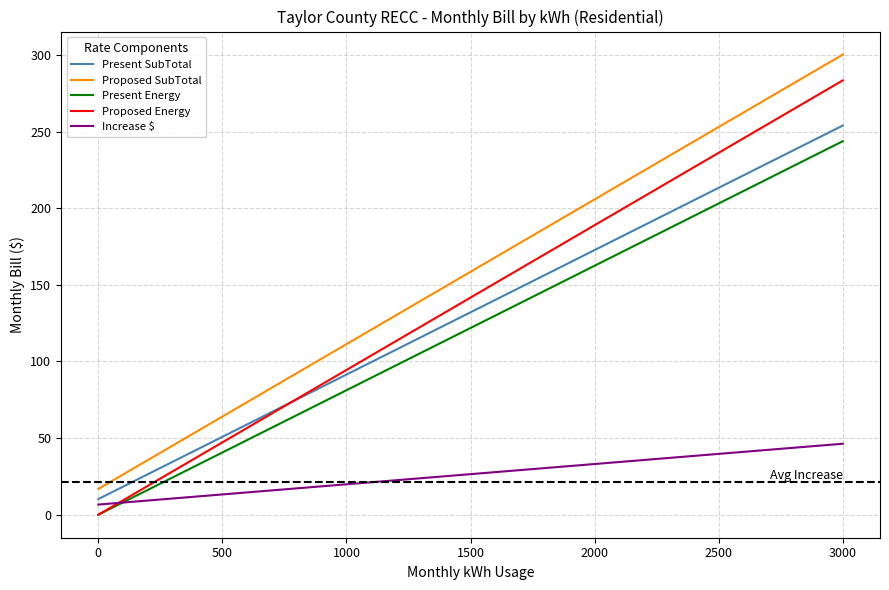

Which series has the largest total across all categories?

Proposed SubTotal